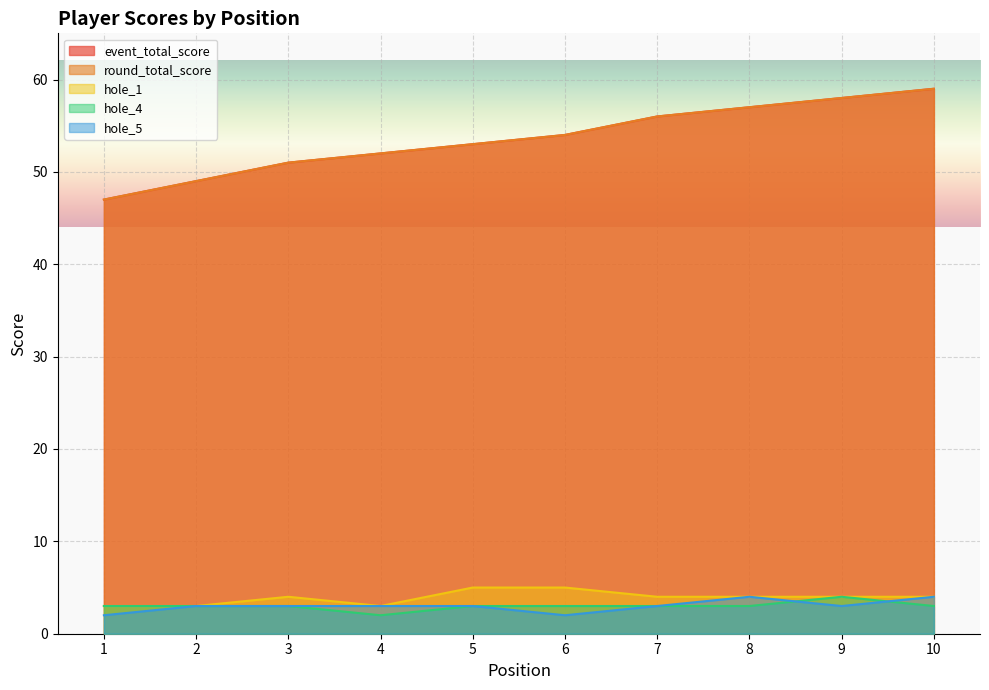

Count the hole_4 values in the range 3 to 4.

9